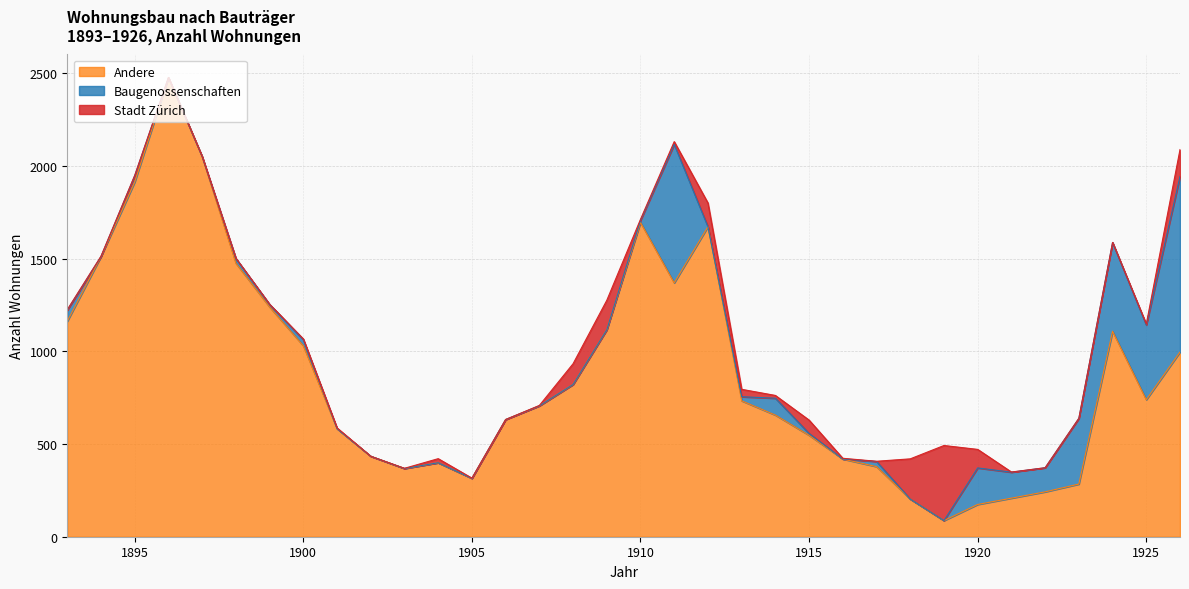

Which series has the largest range (max minus min)?

Andere